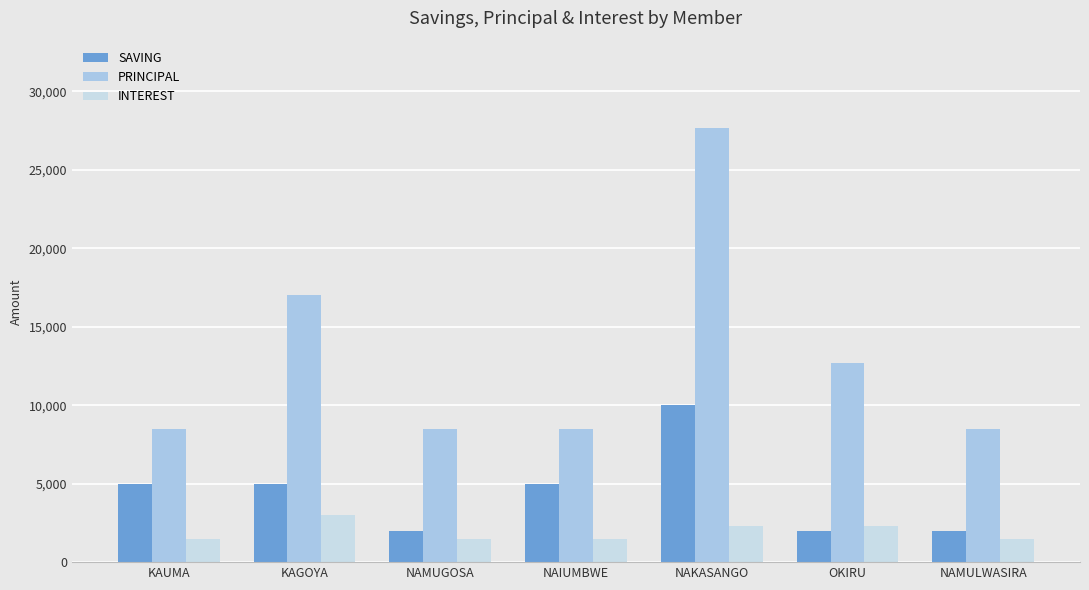

True or false: INTEREST has a value of 1500 at NAMULWASIRA.

True